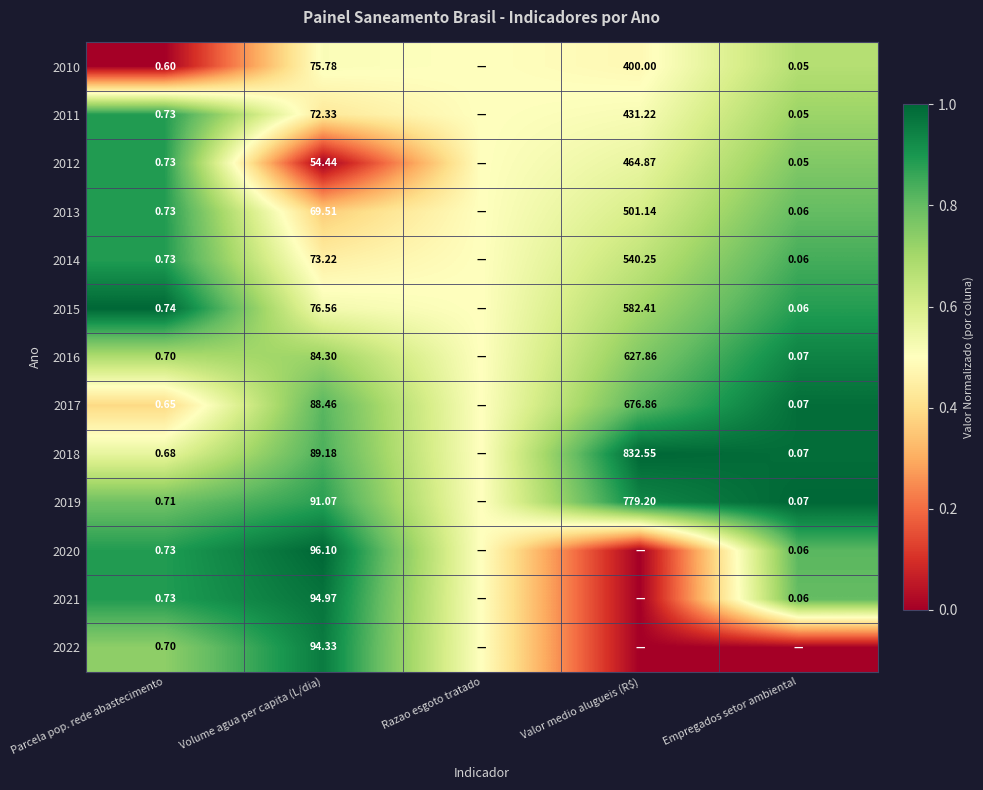

At how many categories does at least one series exceed 0?

5